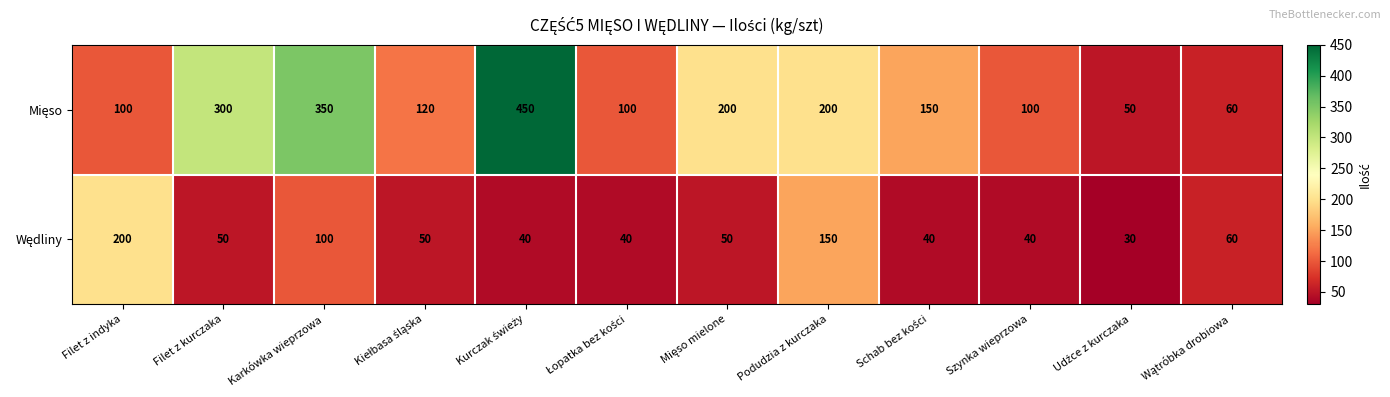

At how many categories does at least one series exceed 183?

6